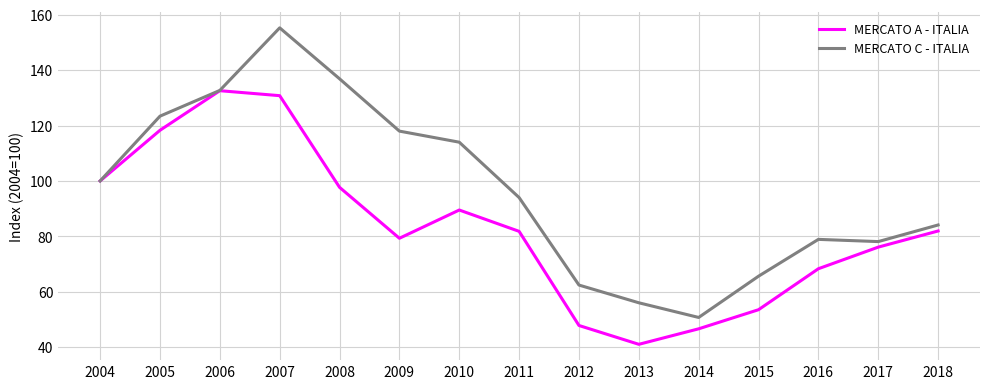

What is the sum of the MERCATO C - ITALIA values at 2012 and 2009?

180.4